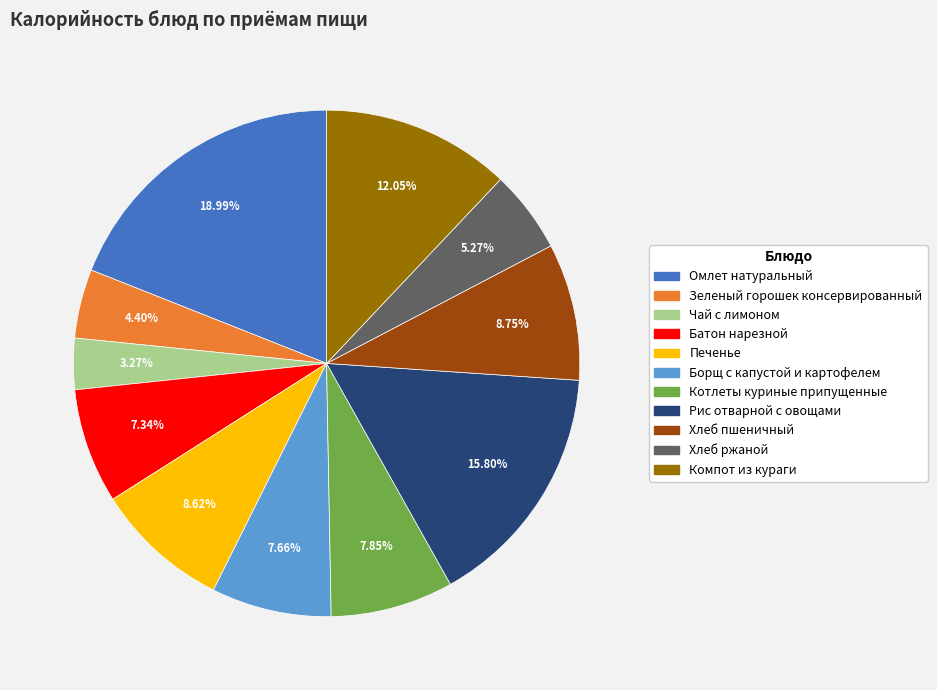

Does Печенье account for over 50% of the chart?

No